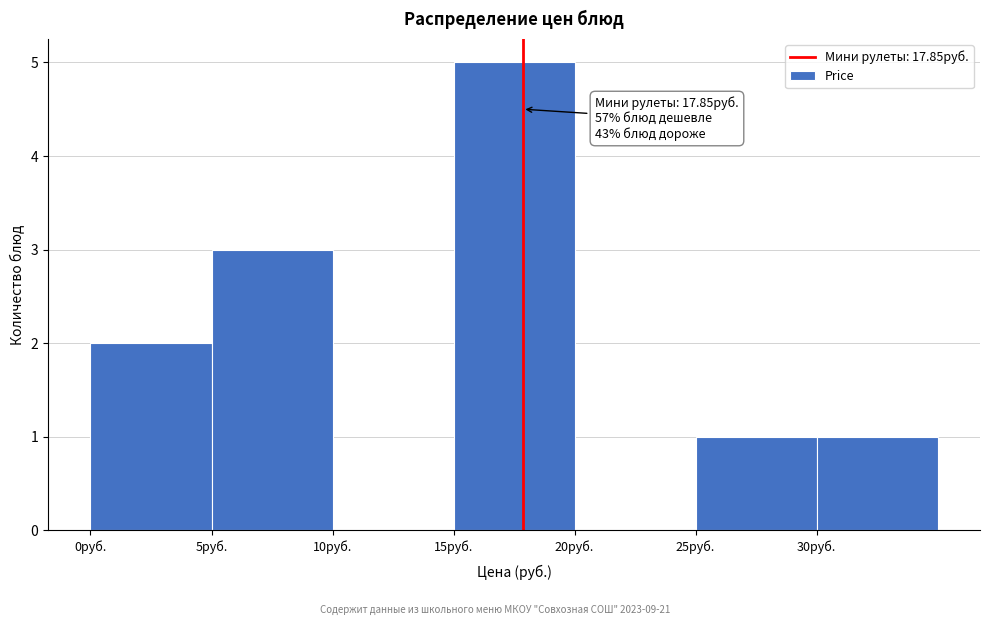

Over which range of the x-axis is the bar tallest?

15 to 20